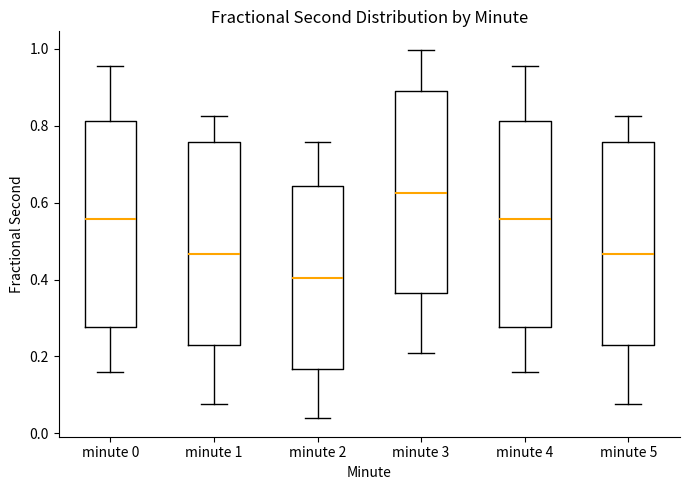

Reading left to right, read every box against the y-axis: the position of its median line, the range the box covers, and the ends of its whiskers. The values are not printed on the chart, so give them approximately, as read against the axis.

minute 0: median 0.56, box 0.28 to 0.82, whiskers 0.16 to 0.96
minute 1: median 0.46, box 0.22 to 0.76, whiskers 0.08 to 0.82
minute 2: median 0.40, box 0.16 to 0.64, whiskers 0.04 to 0.76
minute 3: median 0.62, box 0.36 to 0.90, whiskers 0.20 to 1.00
minute 4: median 0.56, box 0.28 to 0.82, whiskers 0.16 to 0.96
minute 5: median 0.46, box 0.22 to 0.76, whiskers 0.08 to 0.82